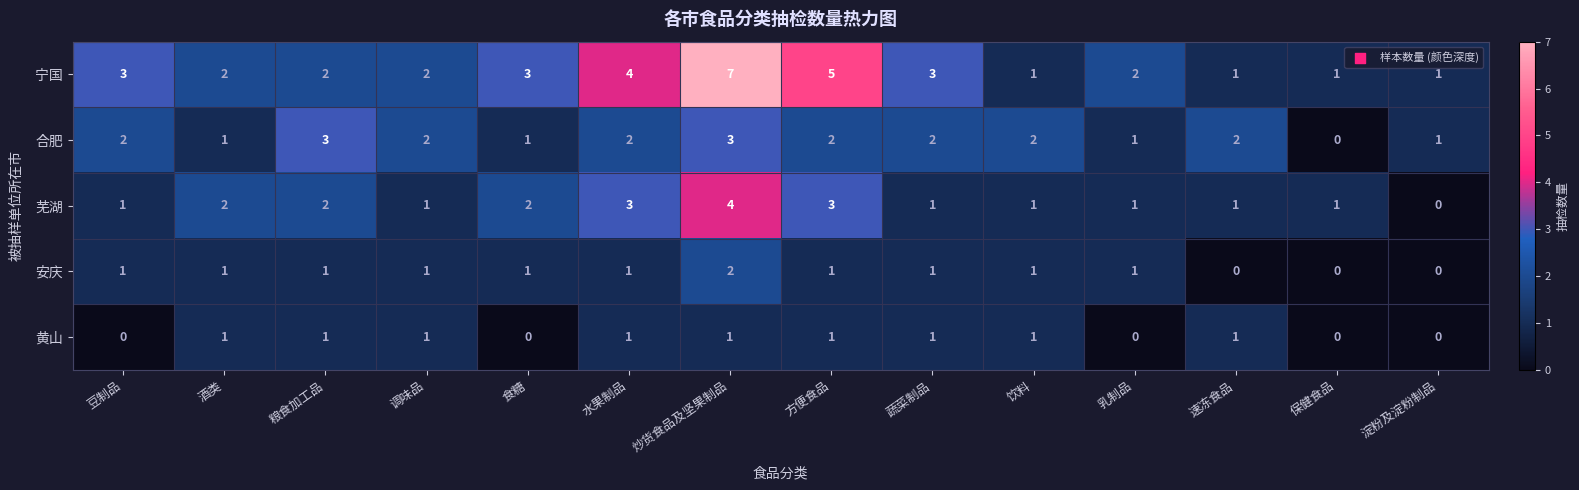

What is the maximum value shown in the chart?

7